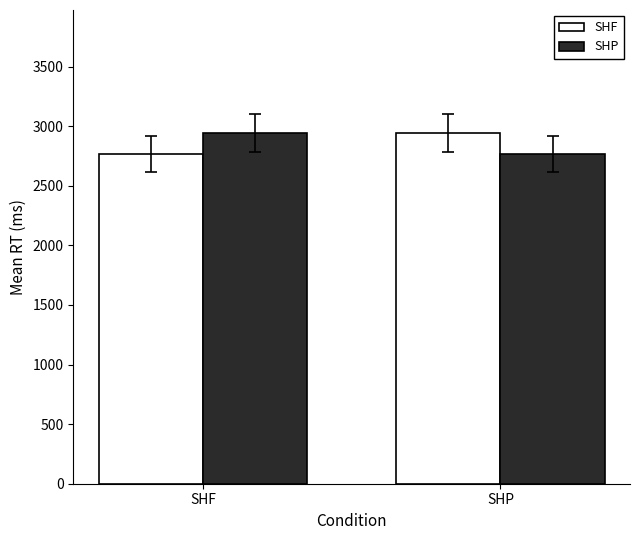

What is the difference between the SHP values at SHF and SHP?

180.2